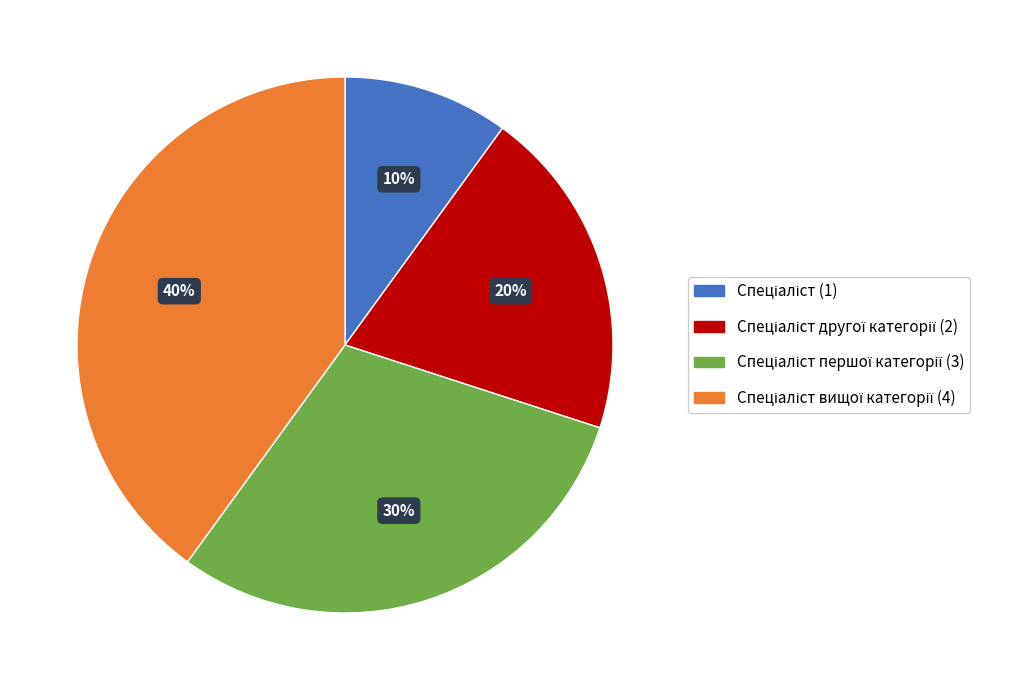

Is there any slice that represents more than half of the pie?

No